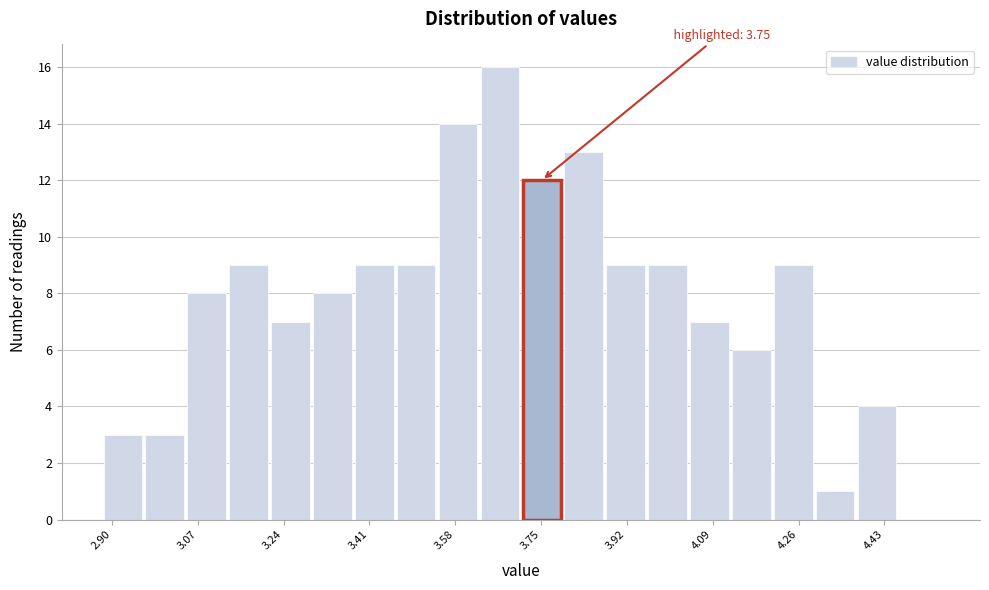

Over which range of the x-axis is the bar tallest?

3.62 to 3.72